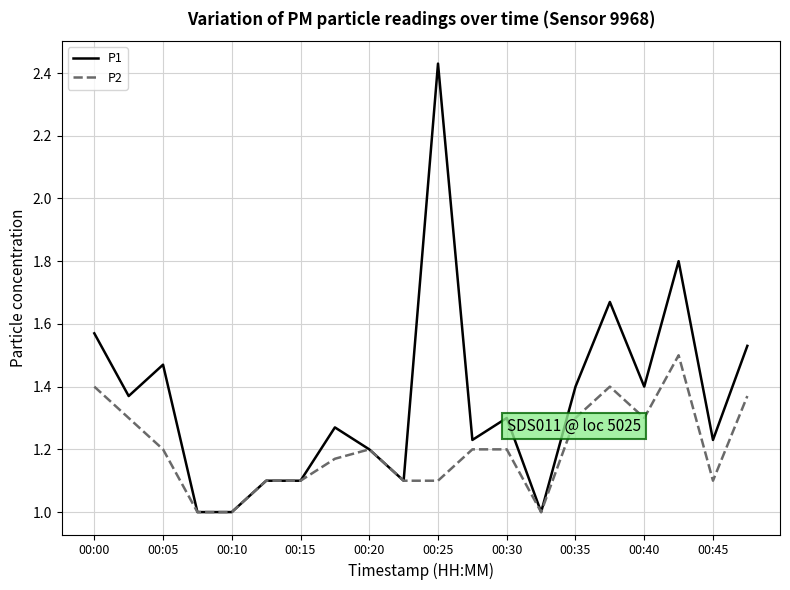

What is the smallest value displayed?

1.0